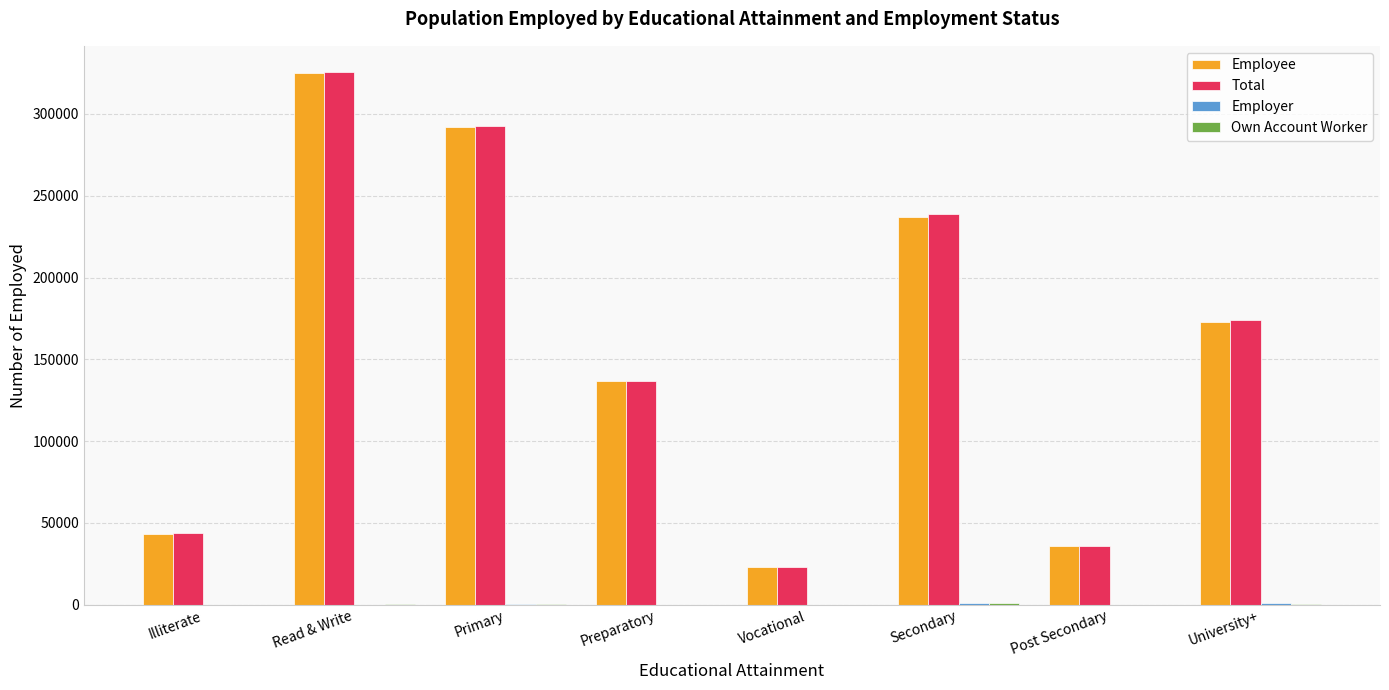

At which label does Employee reach its peak?

Read & Write